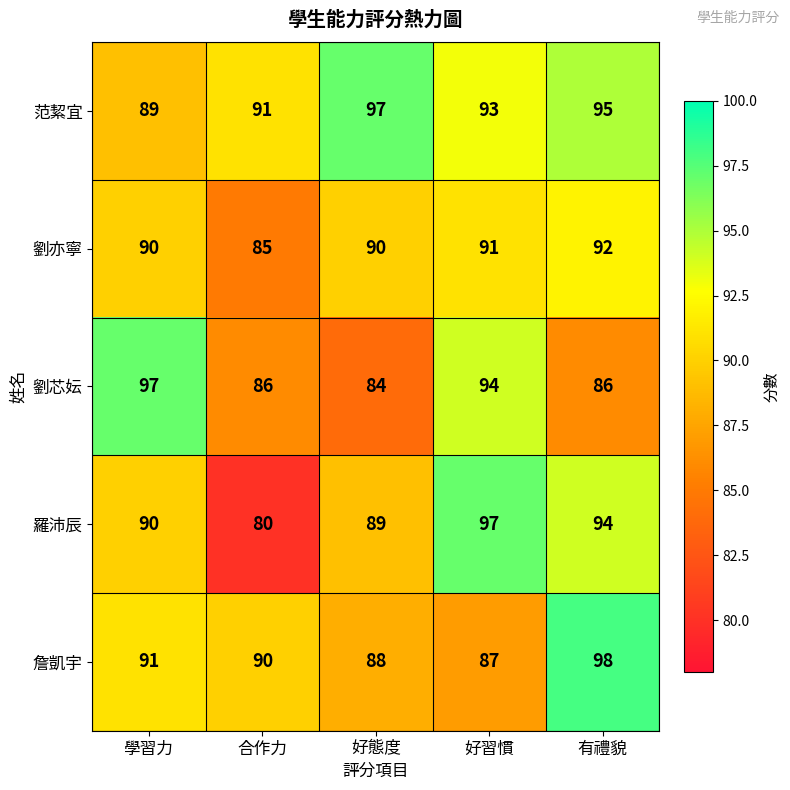

Reading right to left, transcribe all the data shown in this chart.

范絜宜: 95	93	97	91	89
劉亦寧: 92	91	90	85	90
劉芯妘: 86	94	84	86	97
羅沛辰: 94	97	89	80	90
詹凱宇: 98	87	88	90	91